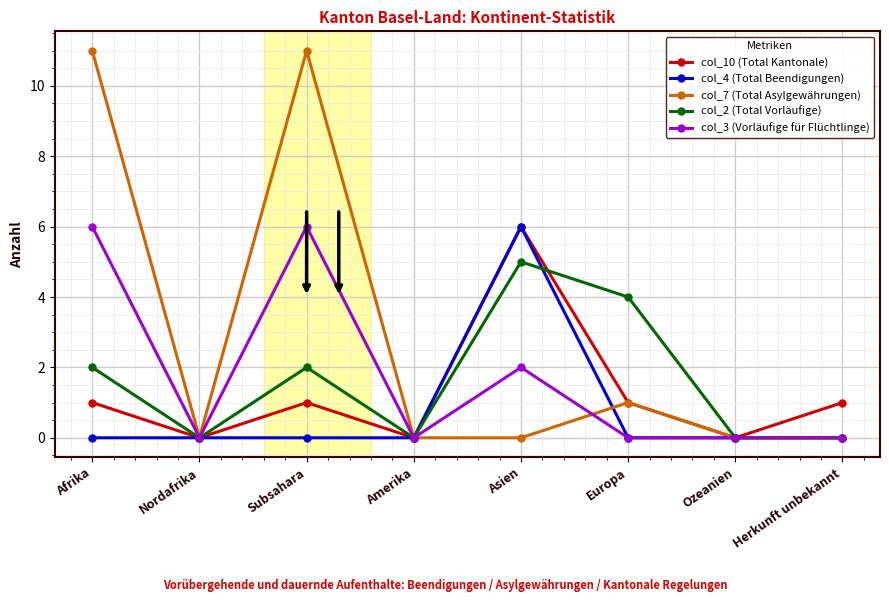

What is the spread (max minus min) of values at Afrika?

11